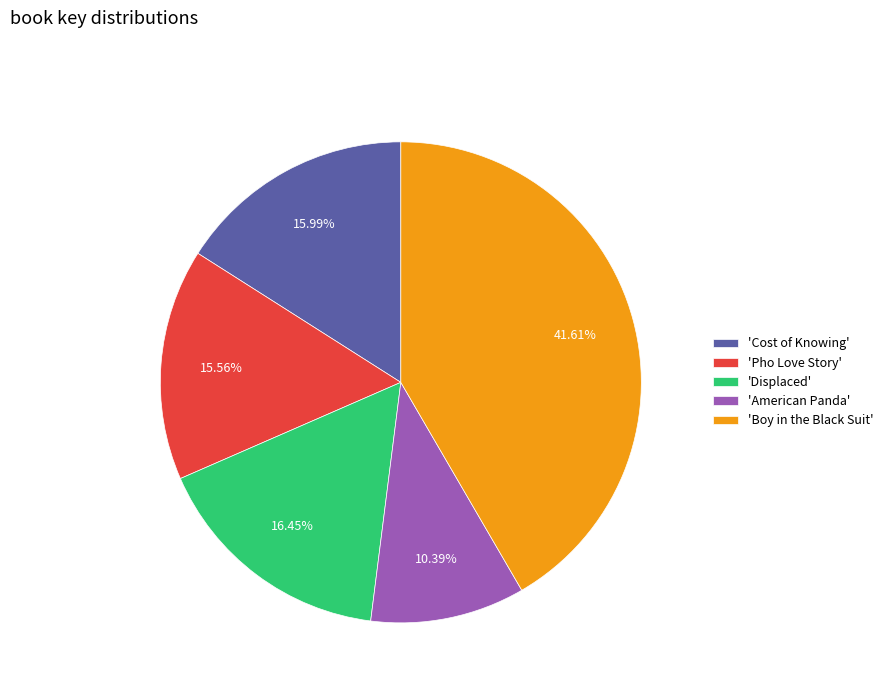

Does any single category account for the majority?

No